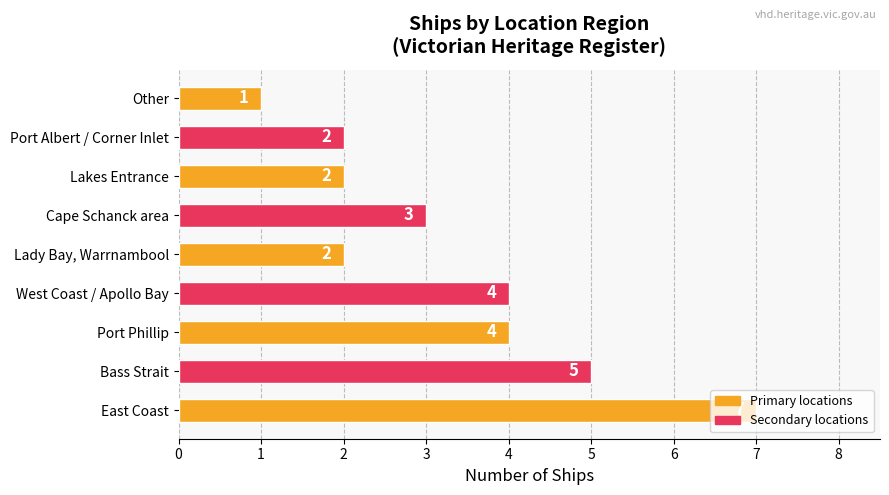

How many values are below 3?

4